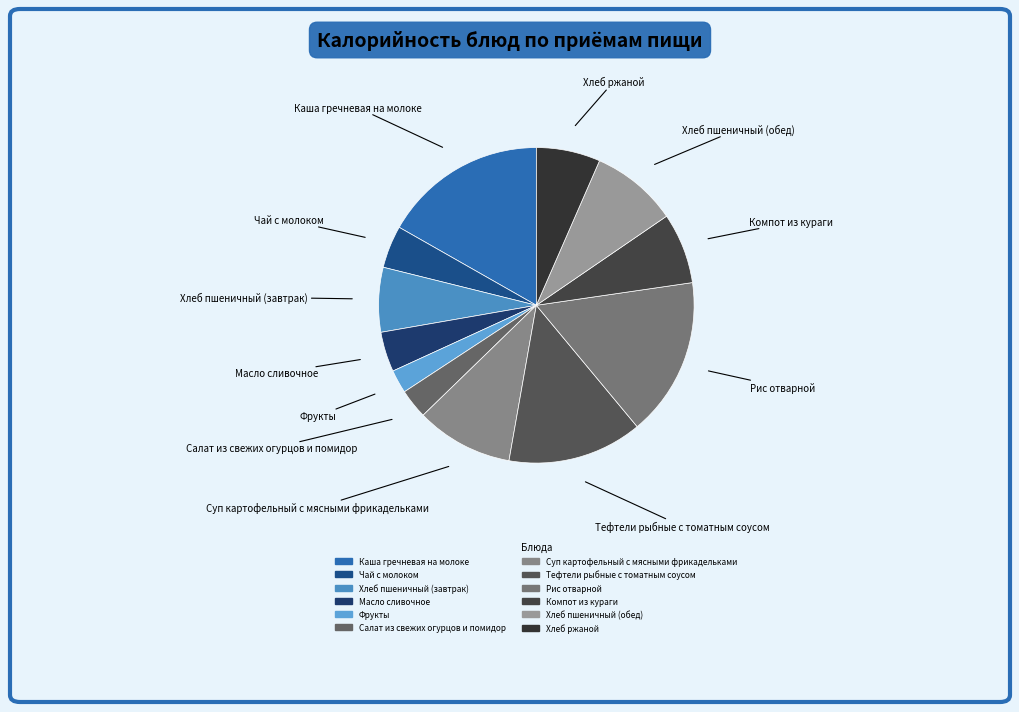

Is the sum of Фрукты and Салат из свежих огурцов и помидор greater than half?

No